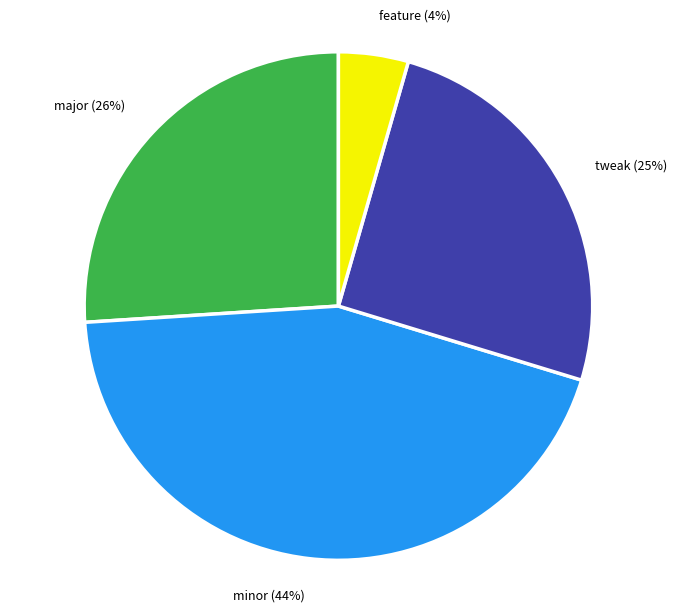

How many slices are in this pie chart?

4